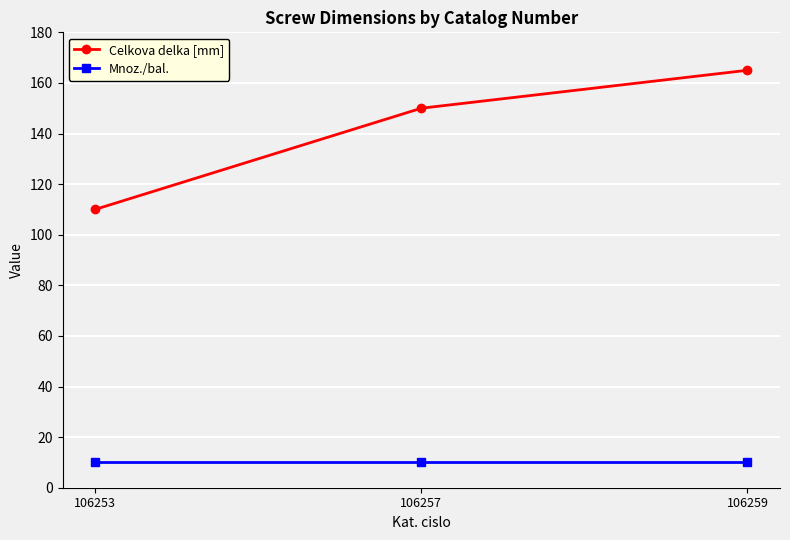

What is the sum of all Celkova delka [mm] values?

425